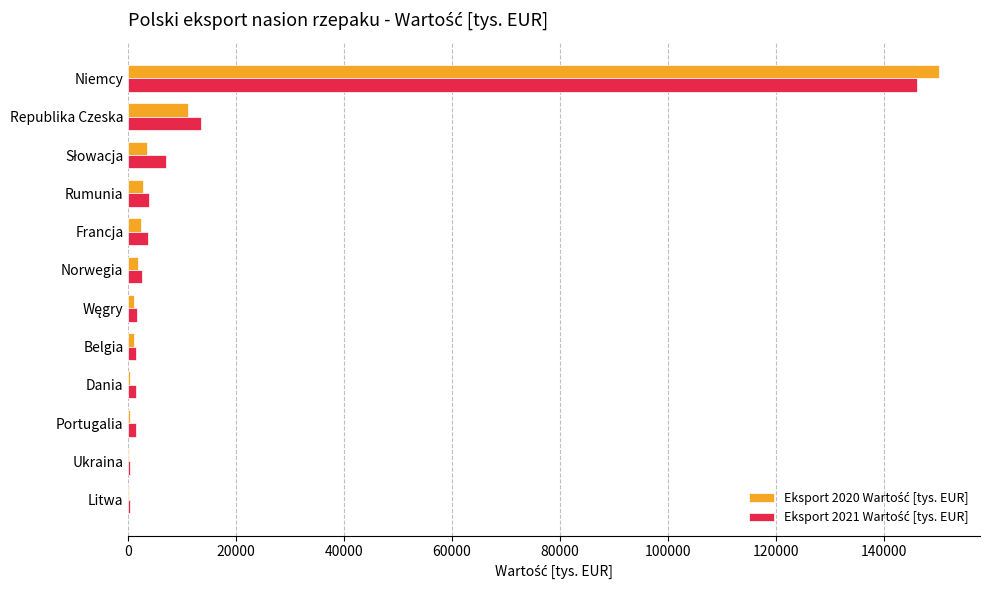

What is the greatest value displayed?

150325.3